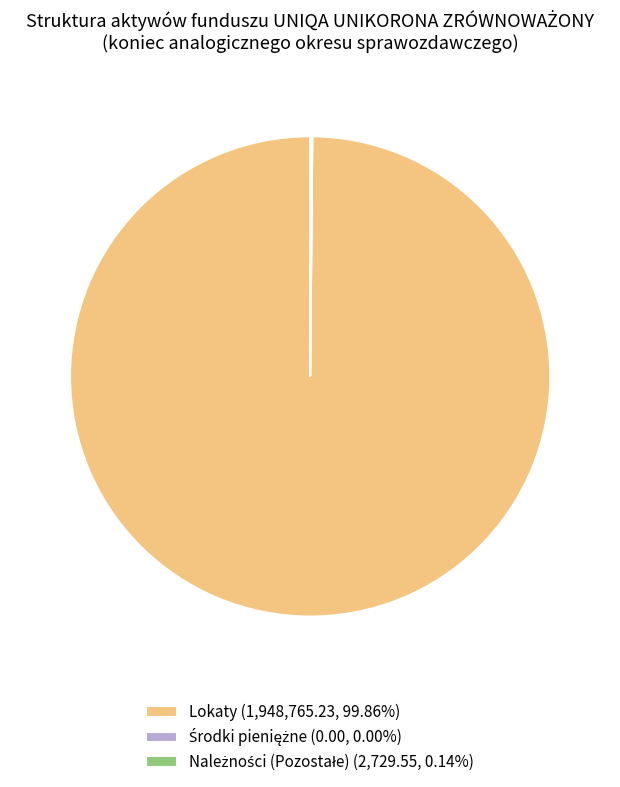

Is there a majority slice in this chart?

Yes